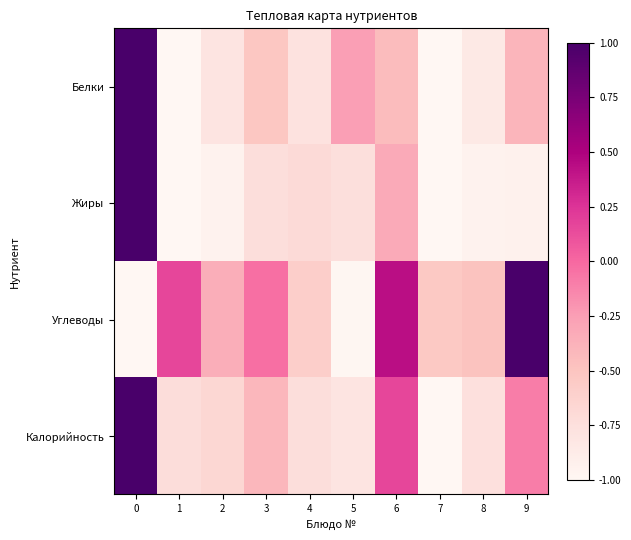

What is the greatest value displayed?

1.0